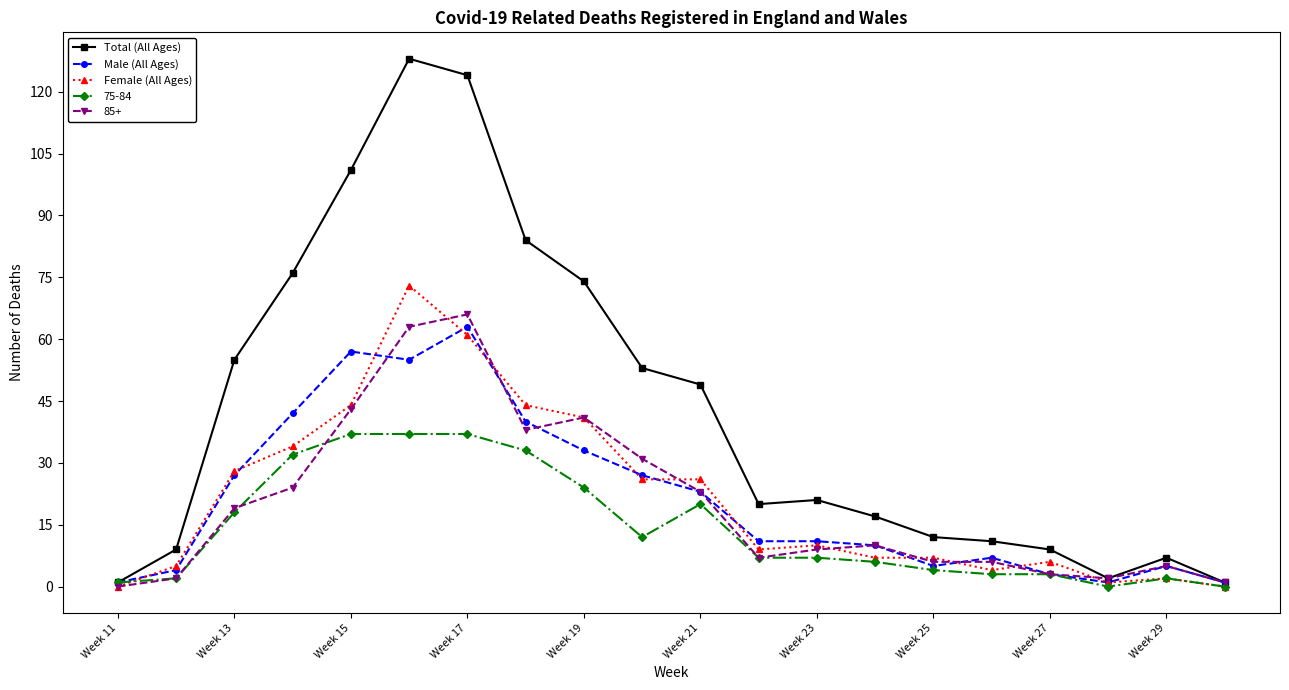

Which series has the largest total across all categories?

Total (All Ages)